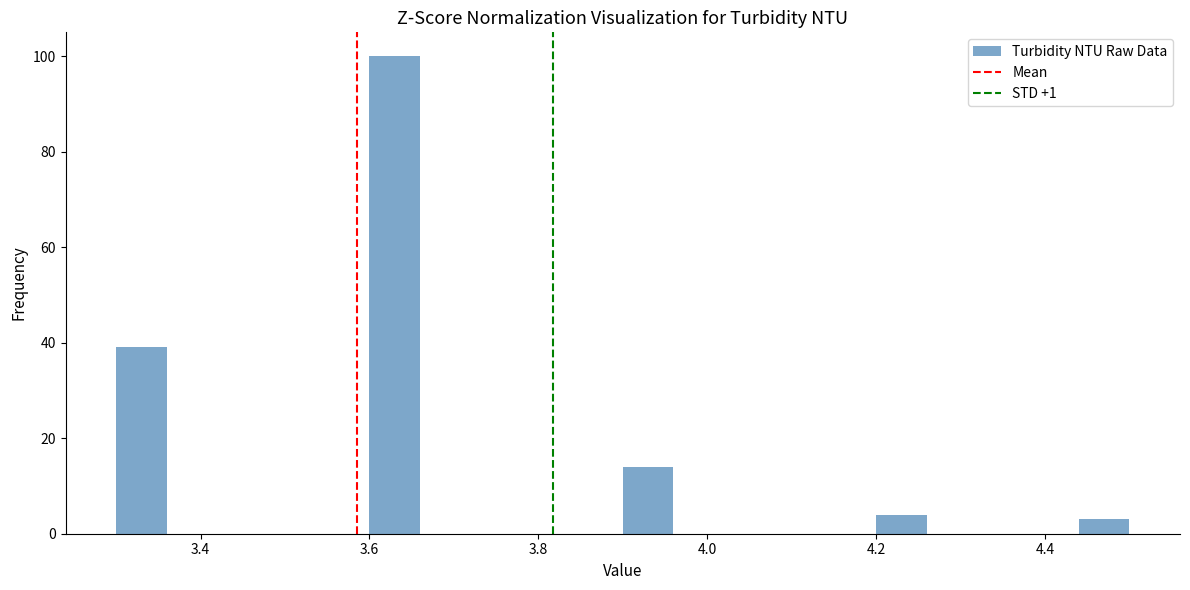

Around what value on the x-axis is the tallest bar? Give the approximate position of its centre, as read against the axis.

3.64